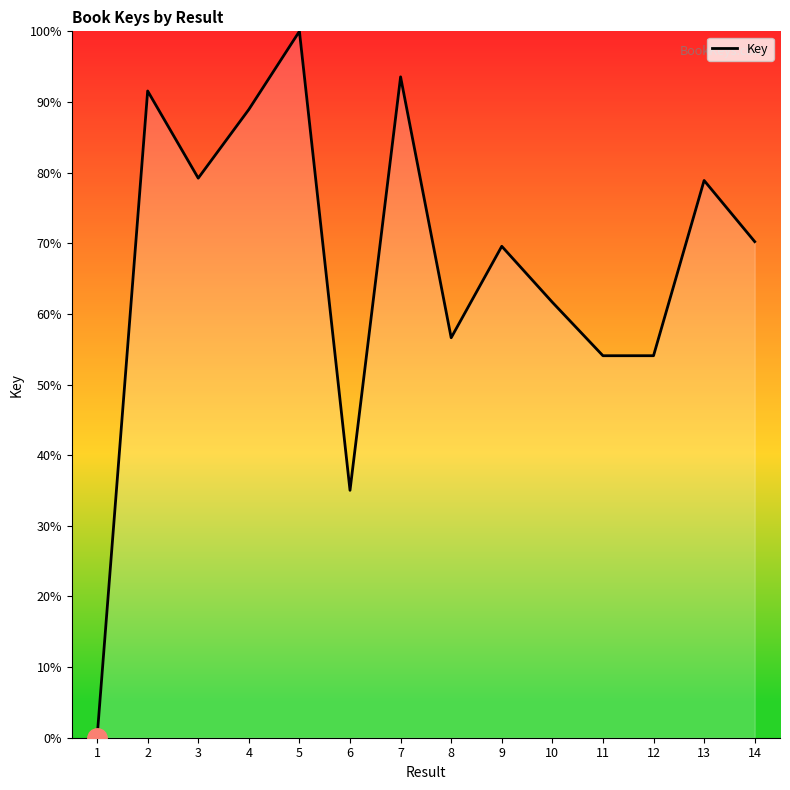

Which label corresponds to the smallest value in the chart?

1